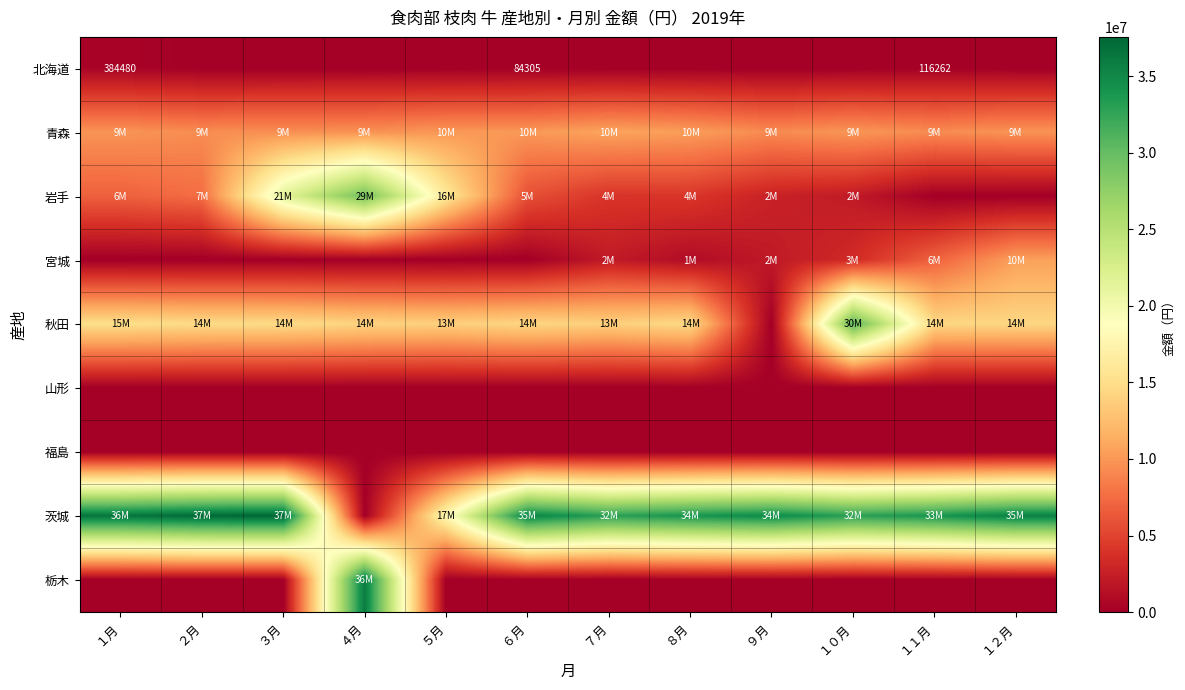

The value of 山形 at ５月 is 0. True or false?

True